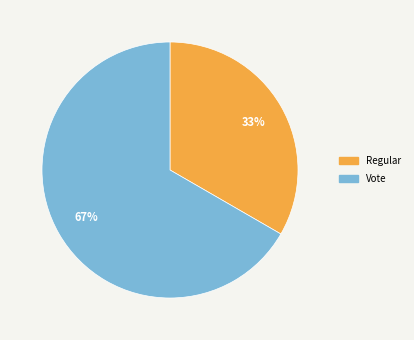

What is the ratio of the value at Vote to the value at Regular?

2.0